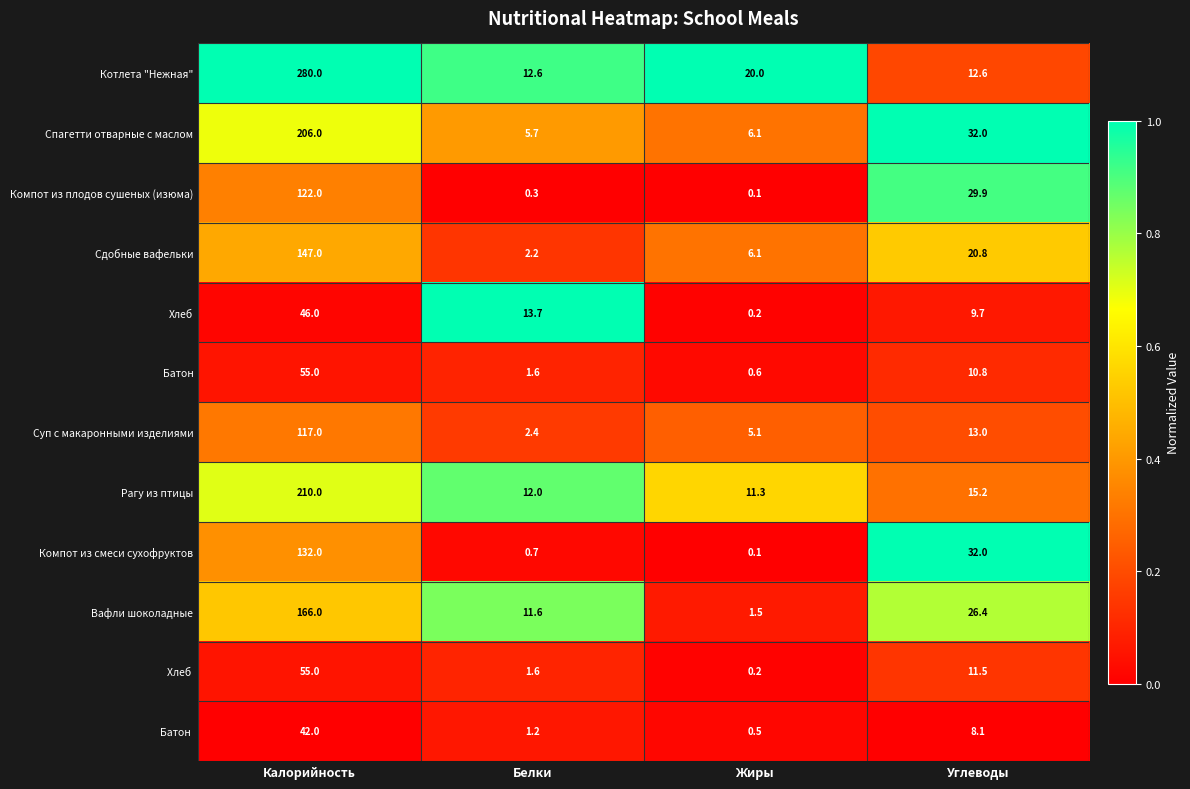

List the labels in order of Сдобные вафельки value, largest first.

Калорийность, Углеводы, Жиры, Белки